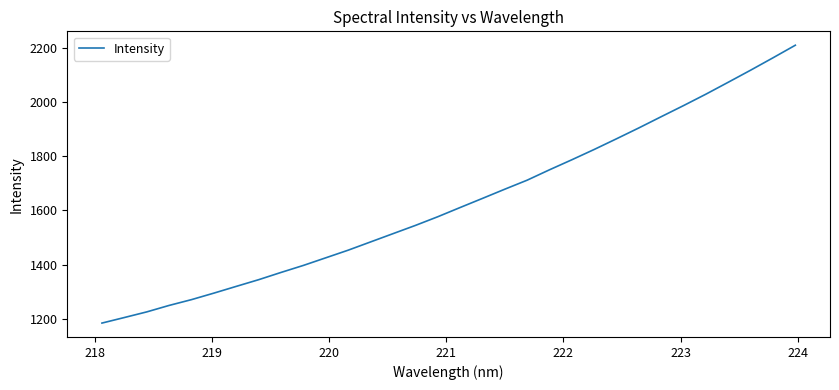

How many values are below 1610?

16